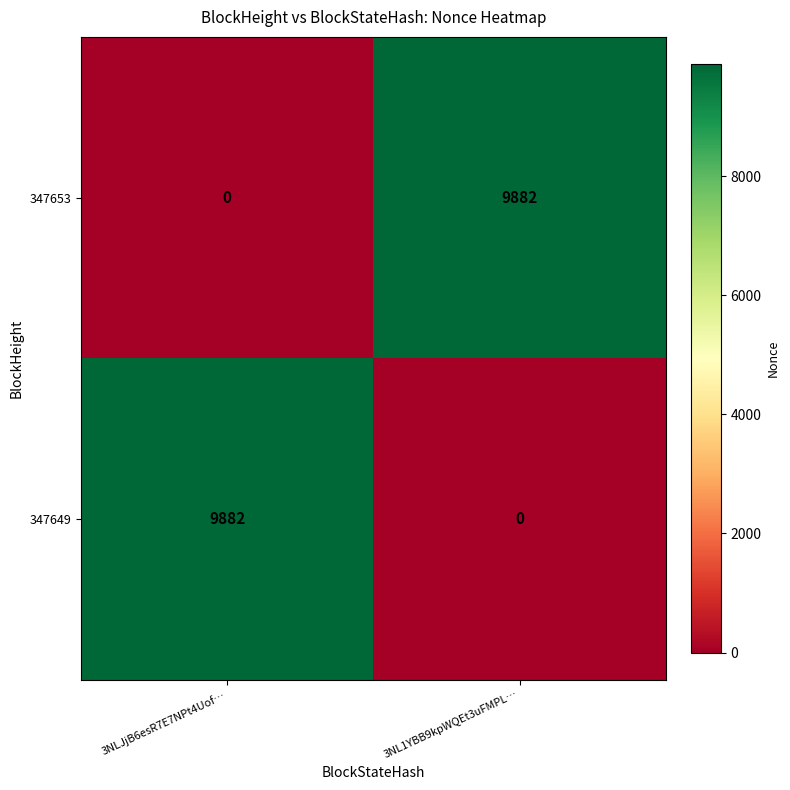

Reading left to right, list all the values displayed in this chart.

347653: 0	9882
347649: 9882	0